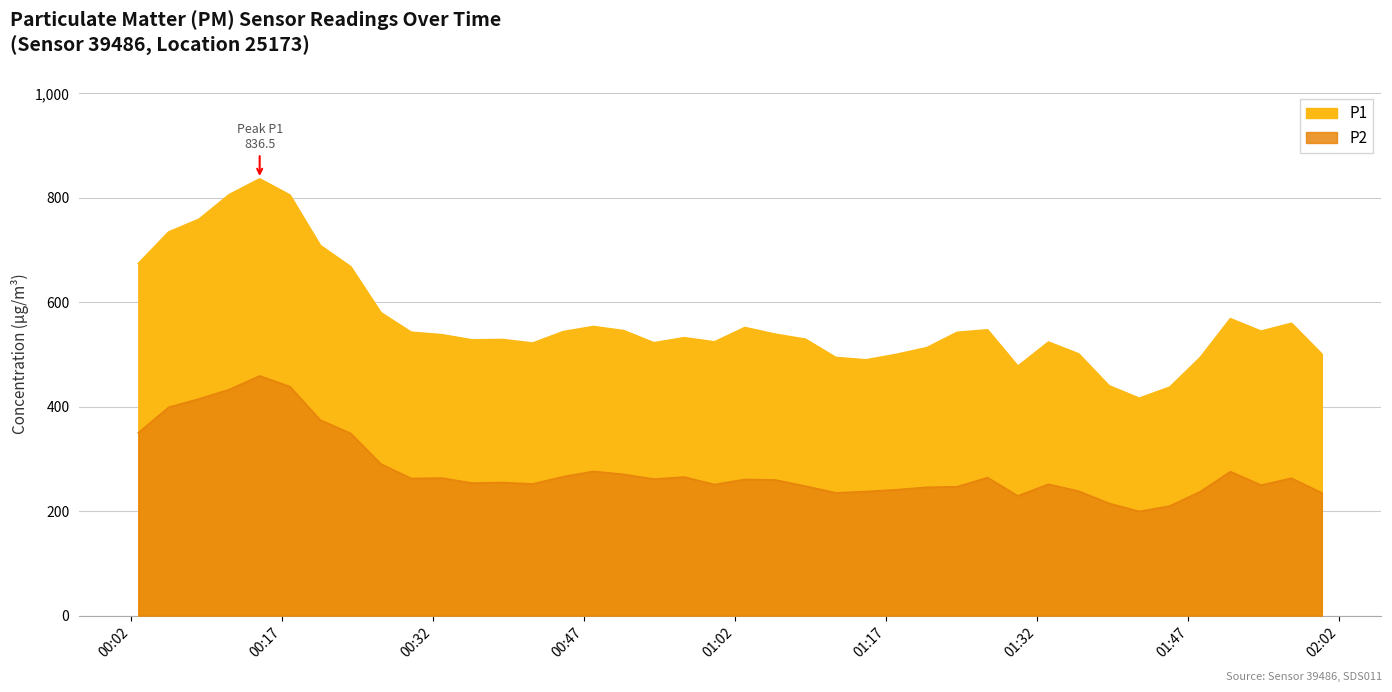

True or false: P2 has a value of 237.4 at 2024-01-10T01:48:10.

True